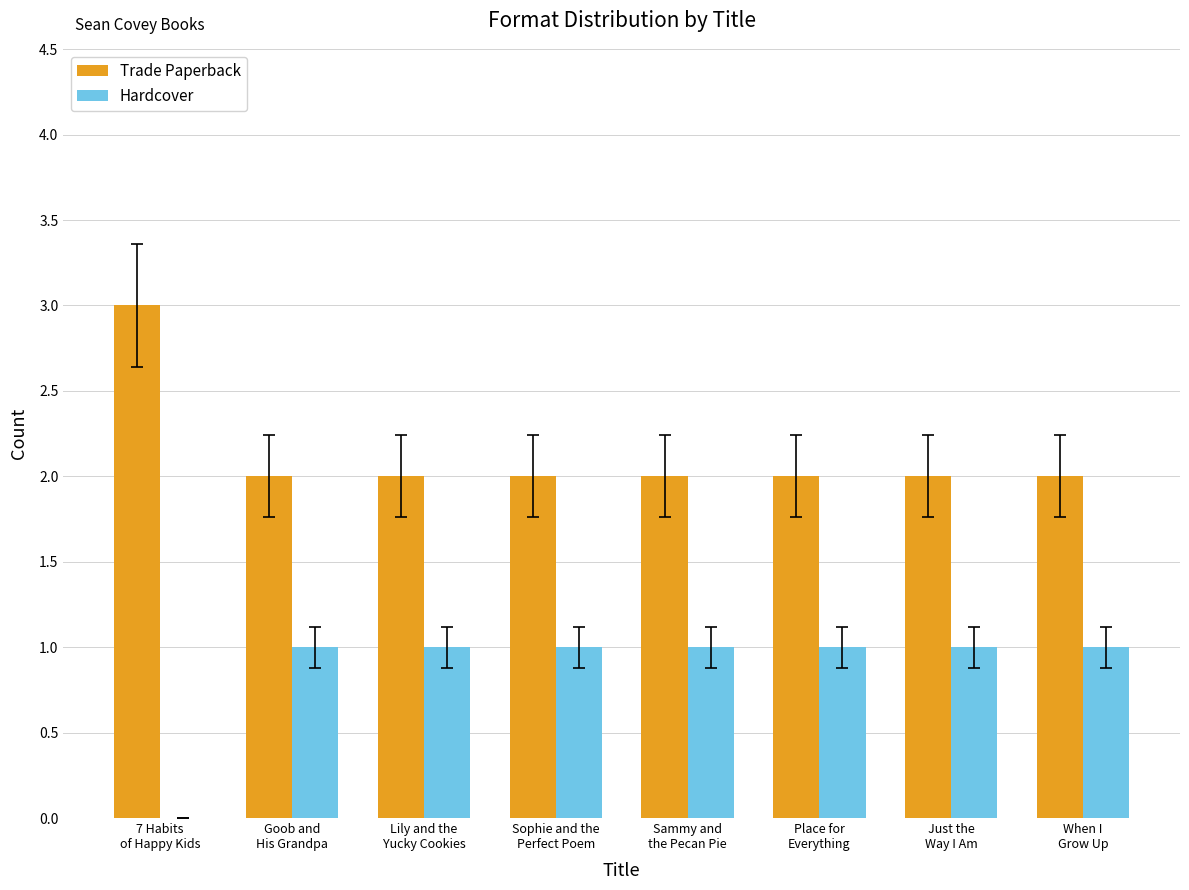

Which series has the largest total across all categories?

Trade Paperback